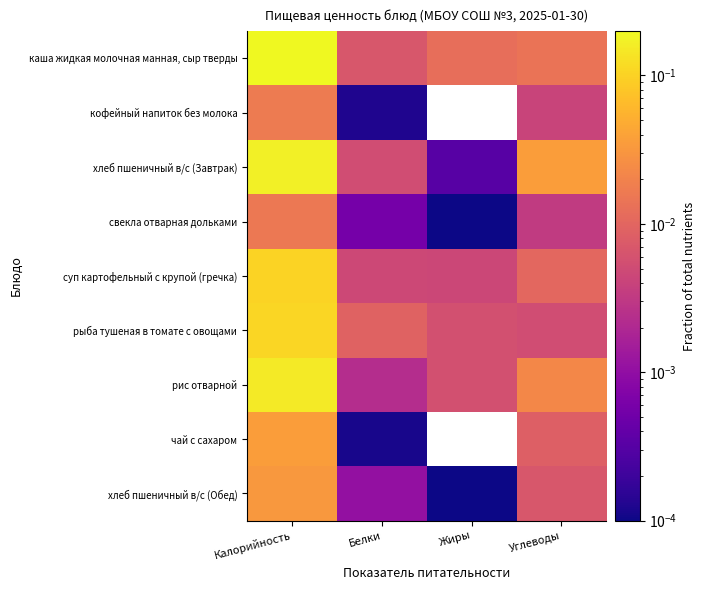

Between Калорийность and Белки, which is larger?

Калорийность